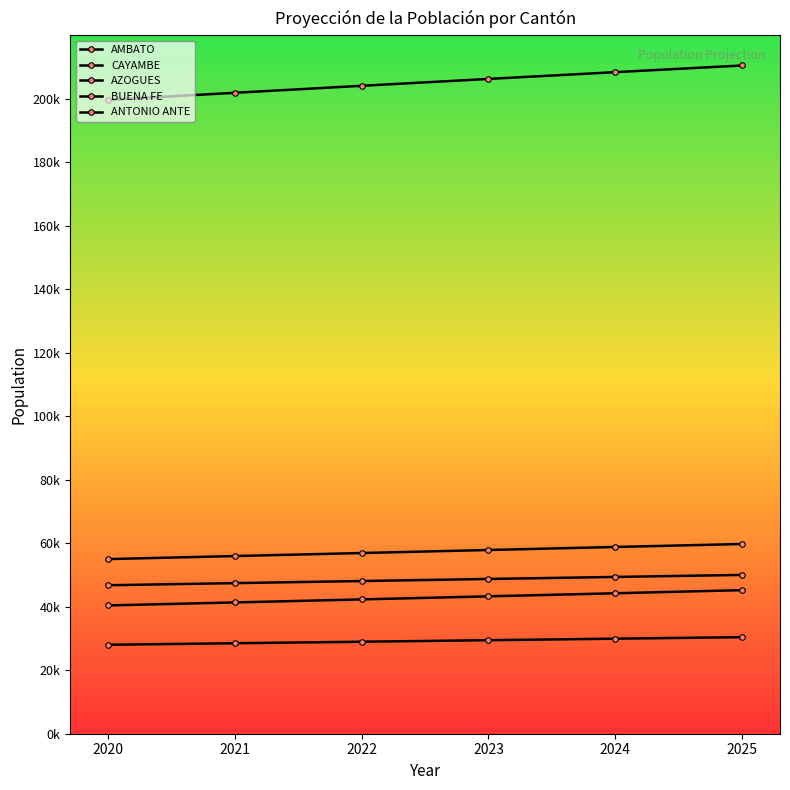

The value of BUENA FE at 2024 is 44239. True or false?

True